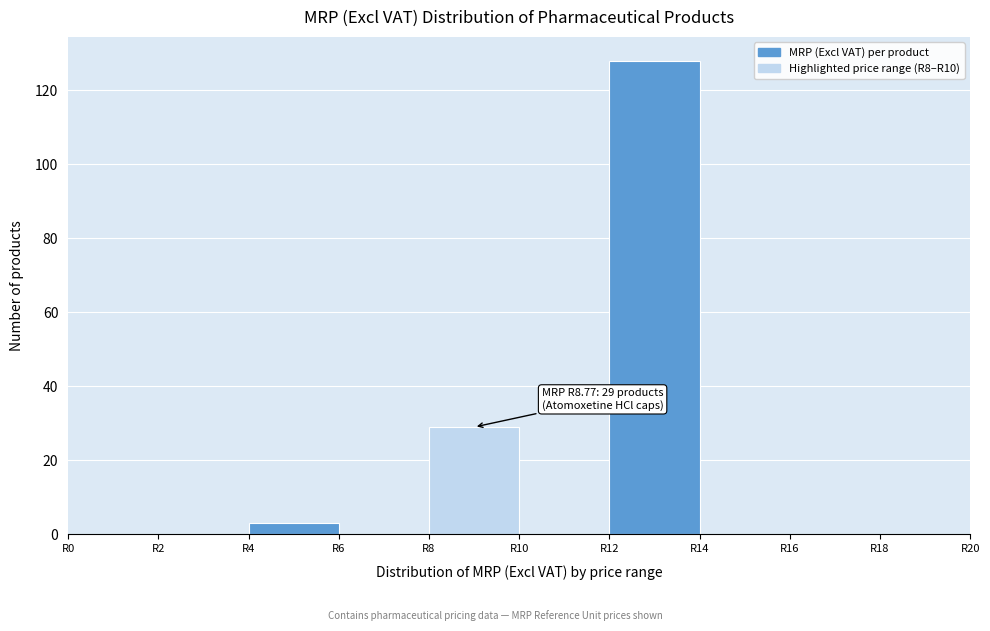

Which range on the x-axis has the tallest bar?

12 to 14